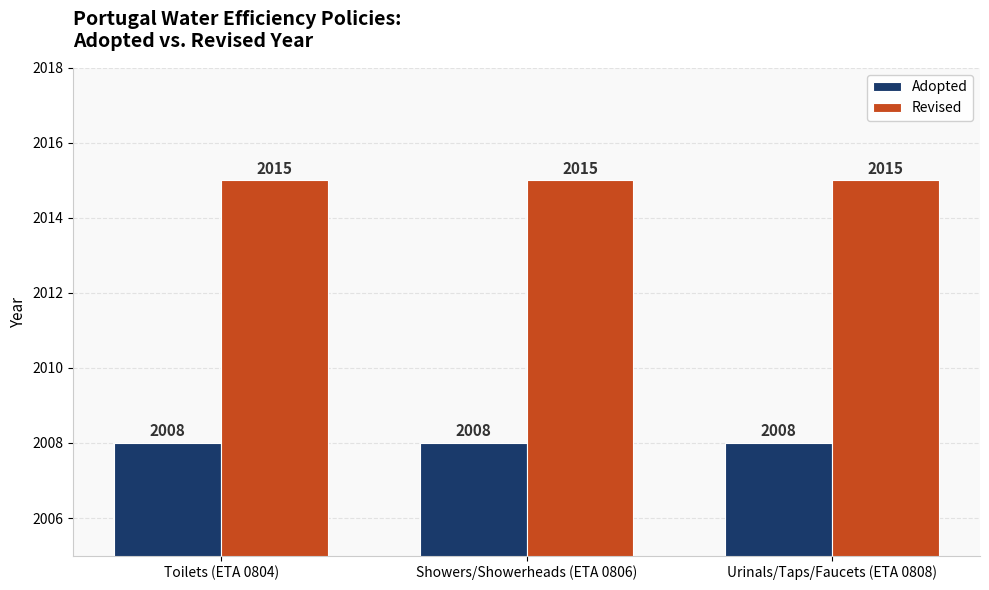

Is the value of Adopted at Showers/Showerheads (ETA 0806) greater than the value of Revised at Showers/Showerheads (ETA 0806)?

No